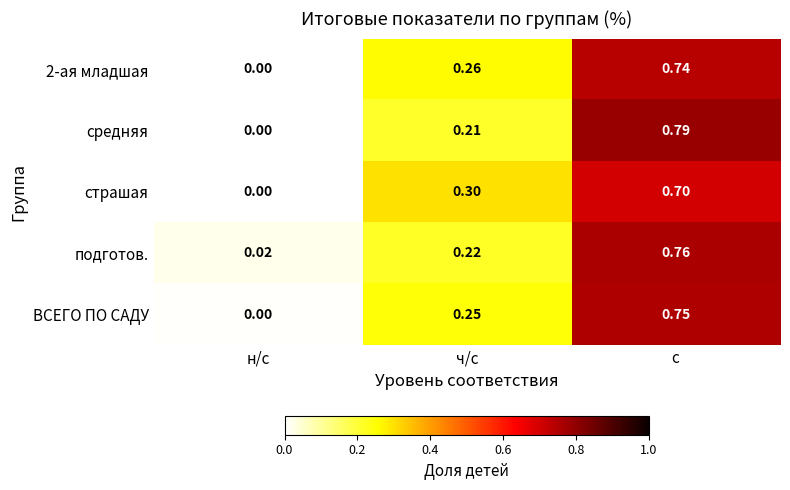

At which category does the chart reach its peak across all series?

с